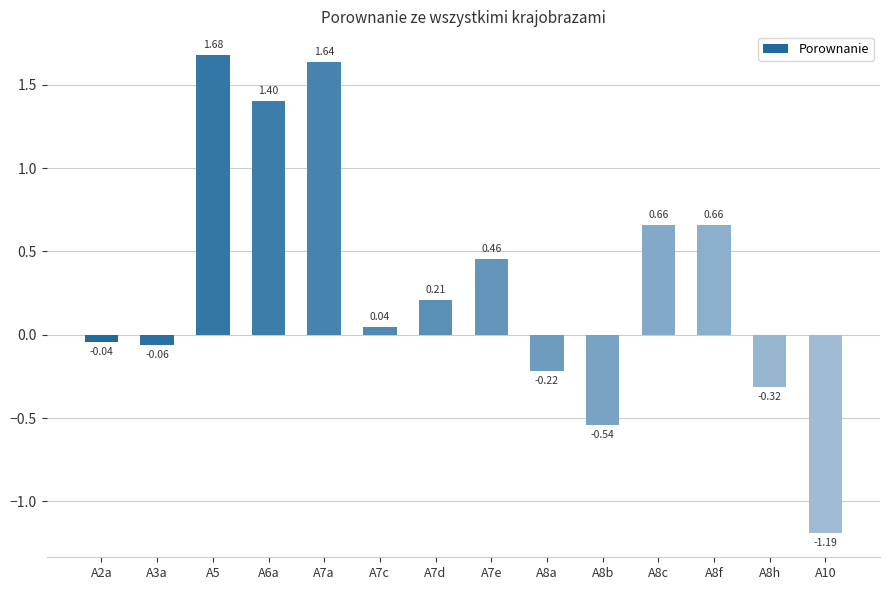

What is the difference between the maximum and second lowest values?

2.2